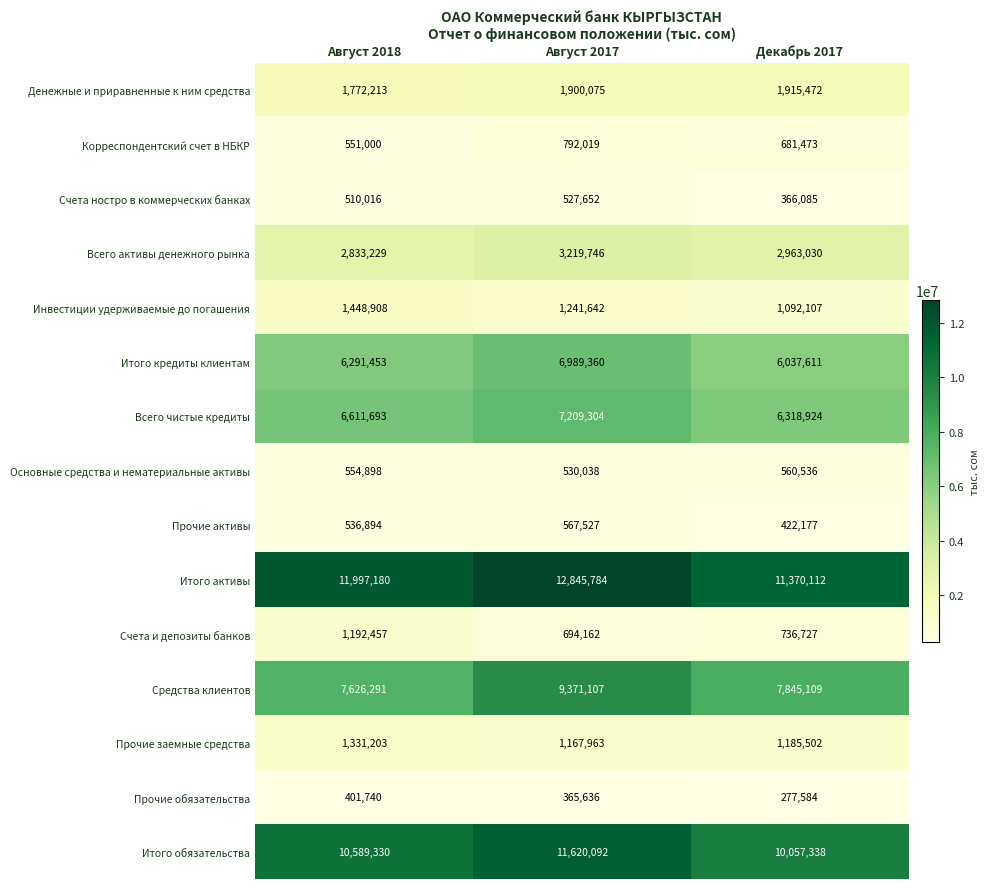

How many values in the Счета ностро в коммерческих банках series are below 510016?

1